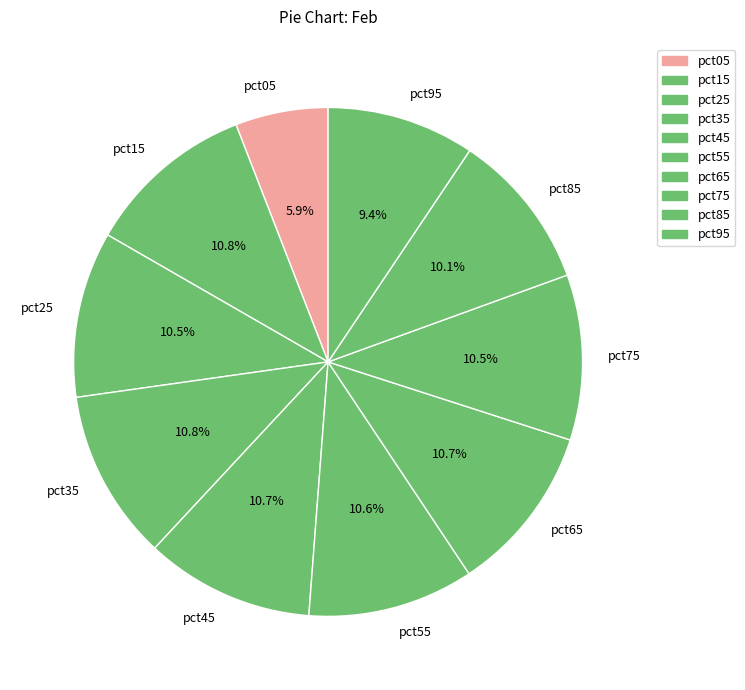

Which slice is the smallest?

pct05